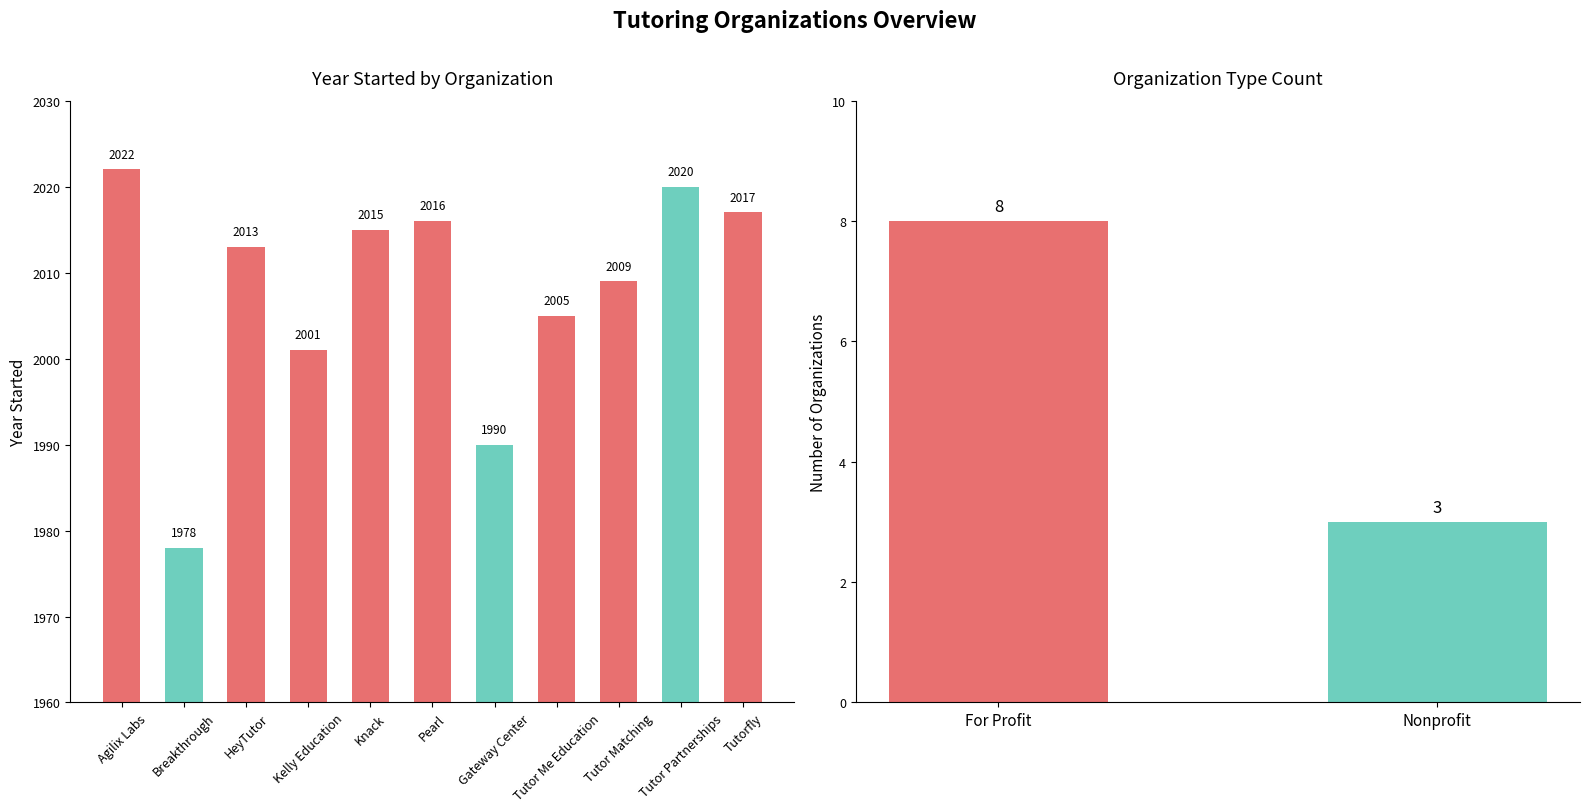

Read the value at HeyTutor, to the nearest 10.

2010